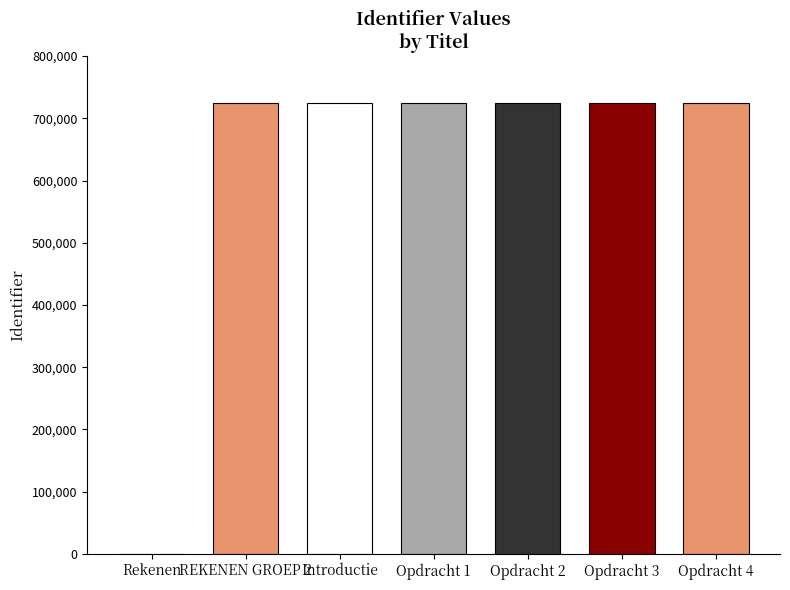

Where does the data first go above 724705?

Introductie